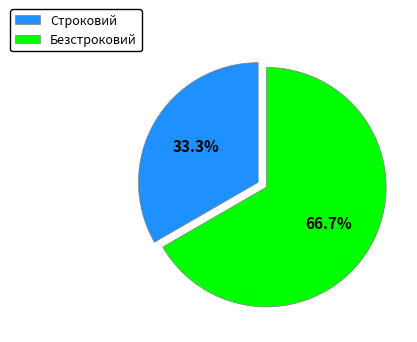

What portion of the pie excludes Строковий?

66.7%